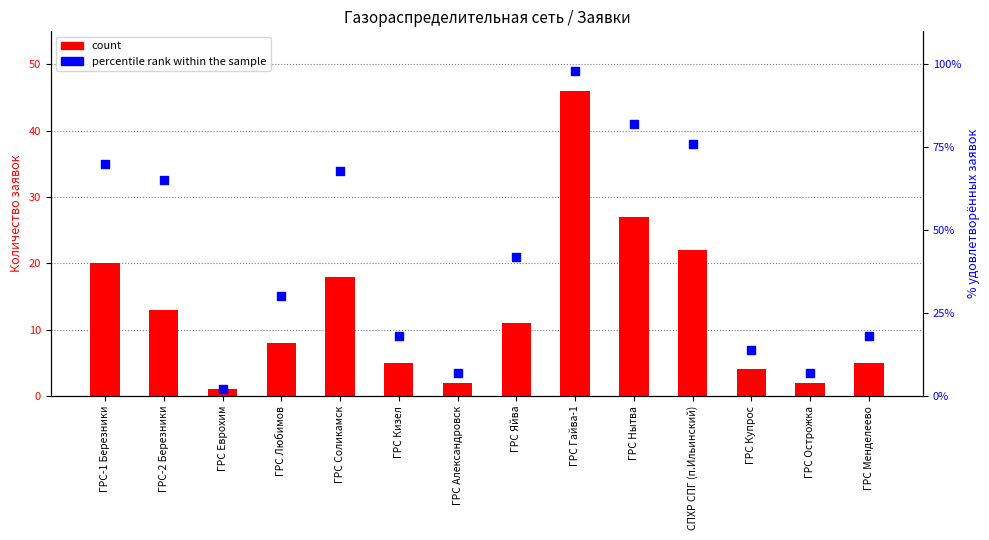

Which series contains the highest Y value?

percentile rank within the sample